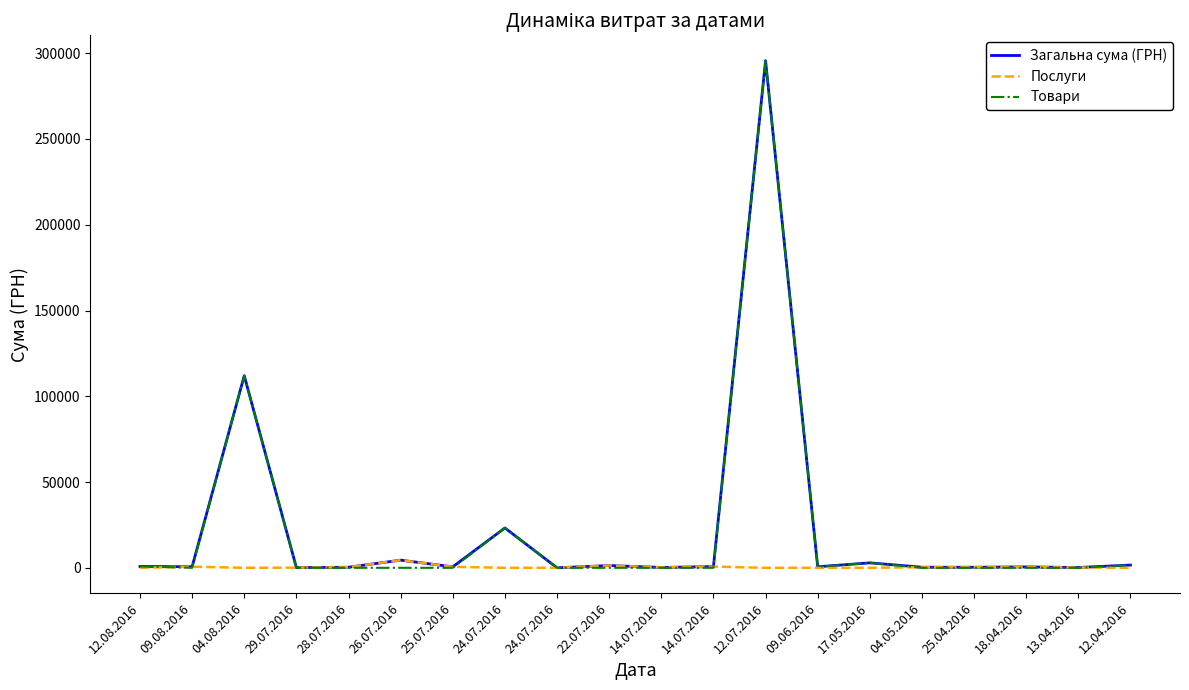

Reading left to right, extract all data points from this chart.

Загальна сума (ГРН): 775.0	633.1	111990.4	97.8	331.6	4460.0	574.6	23228.0	11.2	1321.3	200.8	708.4	295638.6	600.0	2886.0	339.4	323.2	527.8	173.9	1592.4
Послуги: 0.0	633.1	0.0	97.8	331.6	4460.0	574.6	0.0	11.2	1321.3	200.8	708.4	0.0	0.0	0.0	339.4	323.2	527.8	173.9	0.0
Товари: 775.0	0.0	111990.4	0.0	0.0	0.0	0.0	23228.0	0.0	0.0	0.0	0.0	295638.6	600.0	2886.0	0.0	0.0	0.0	0.0	1592.4